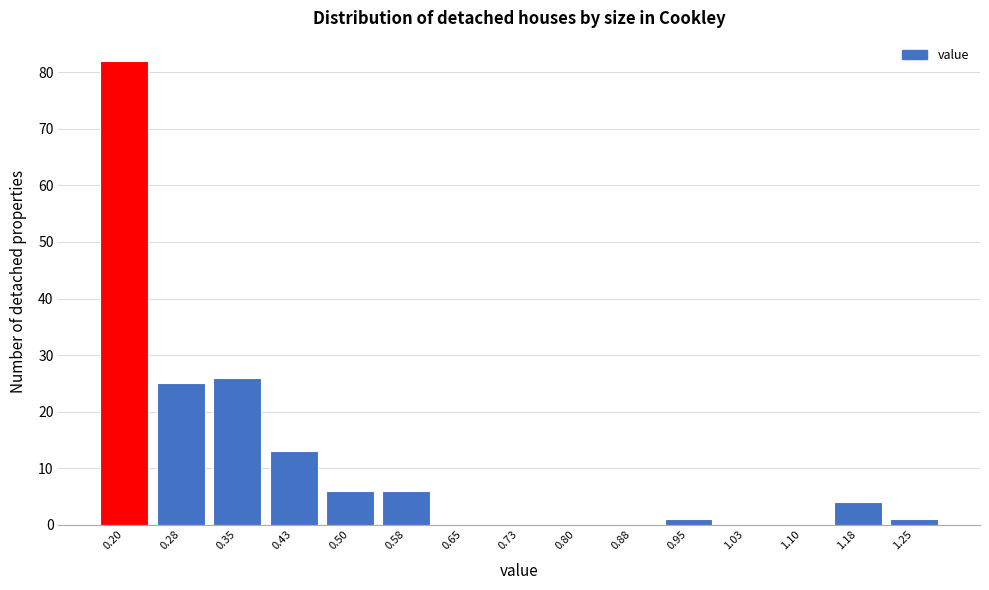

Reading left to right, list all the values displayed in this chart.

0.20=82	0.28=25	0.35=26	0.43=13	0.50=6	0.58=6	0.65=0	0.73=0	0.80=0	0.88=0	0.95=1	1.03=0	1.10=0	1.18=4	1.25=1